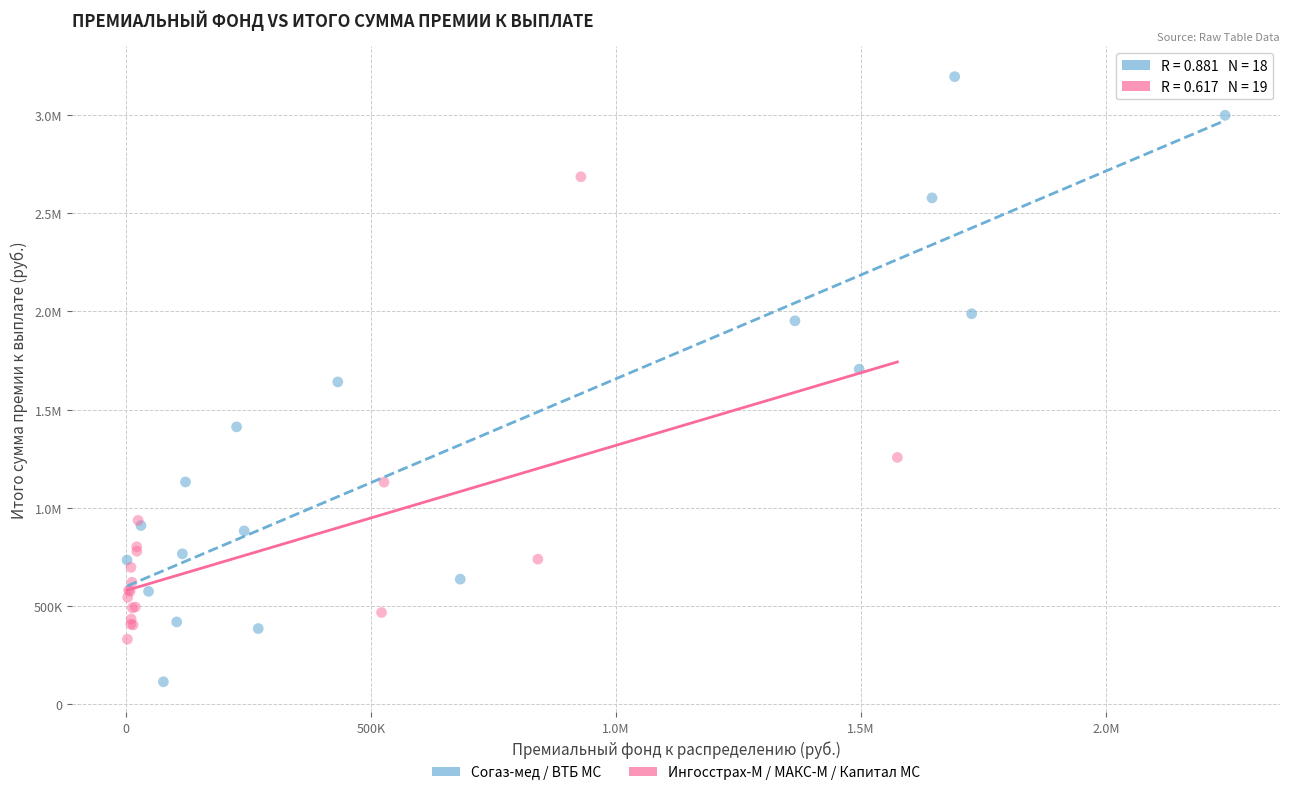

What are all the series names shown in the legend?

Согаз-мед / ВТБ МС, Ингосстрах-М / МАКС-М / Капитал МС